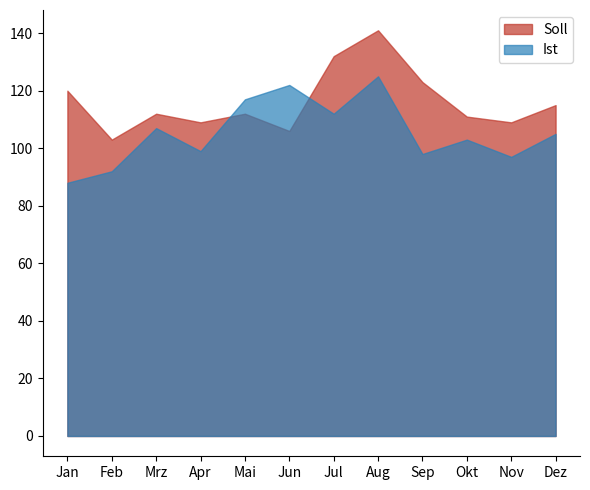

Where does the Soll series first go above 112?

Jan